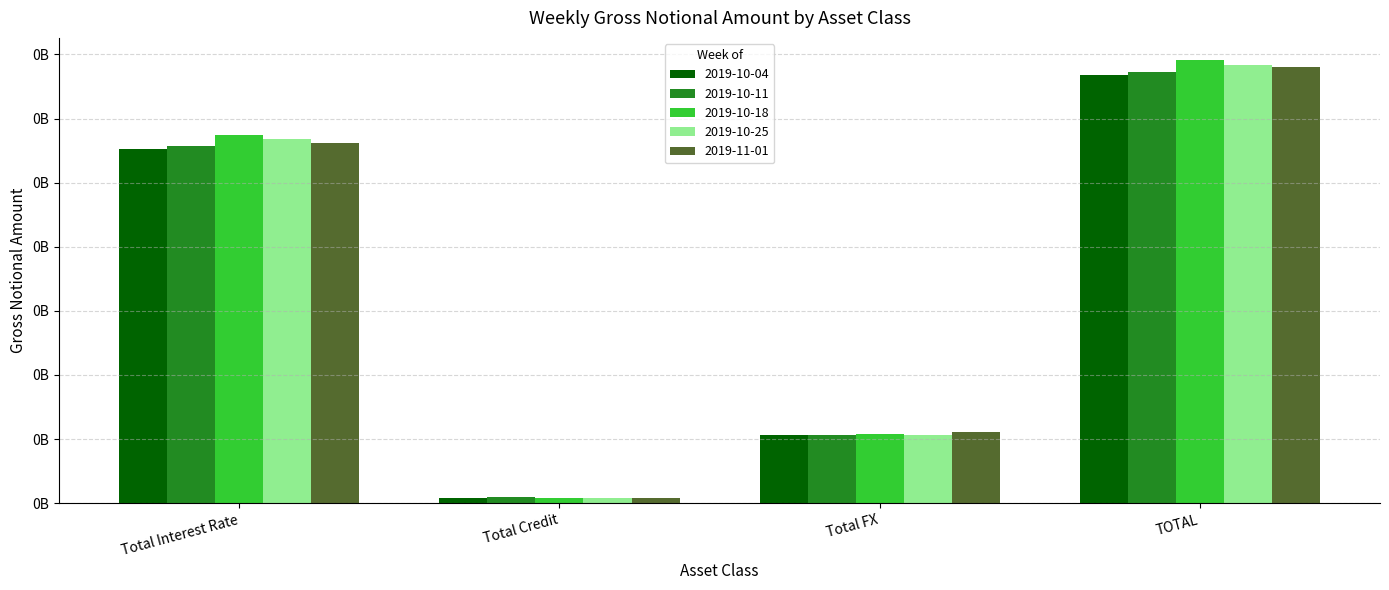

What are all the series names shown in the legend?

2019-10-04, 2019-10-11, 2019-10-18, 2019-10-25, 2019-11-01